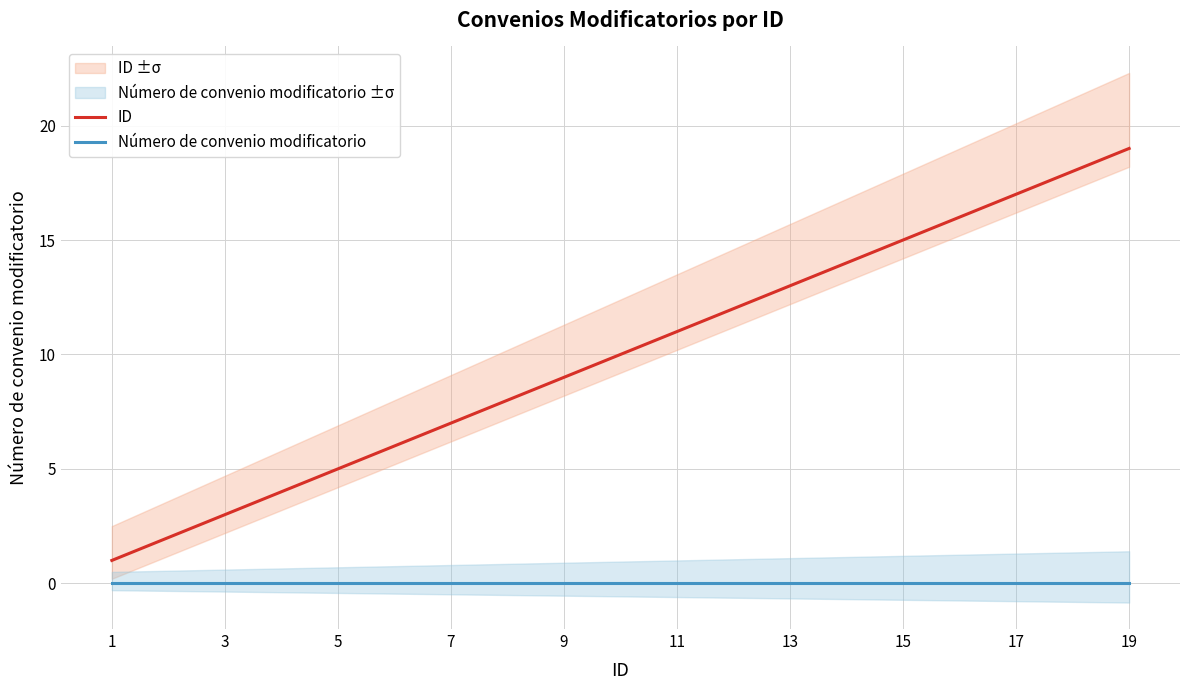

Reading left to right, list all the values displayed in this chart.

ID: 1	2	3	4	5	6	7	8	9	10	11	12	13	14	15	16	17	18	19
Número de convenio modificatorio: 0	0	0	0	0	0	0	0	0	0	0	0	0	0	0	0	0	0	0